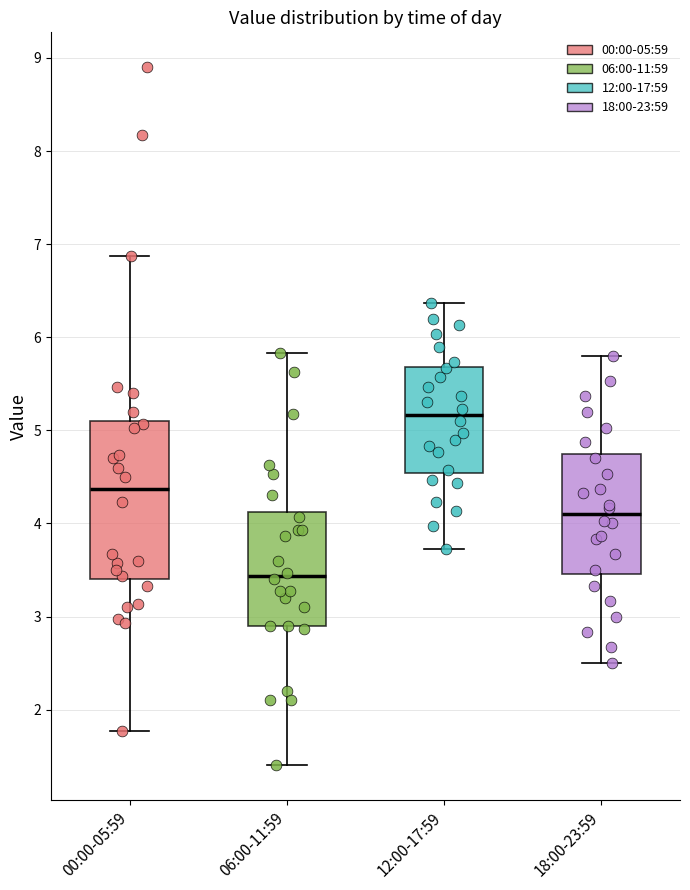

Which box has the highest median line?

12:00-17:59